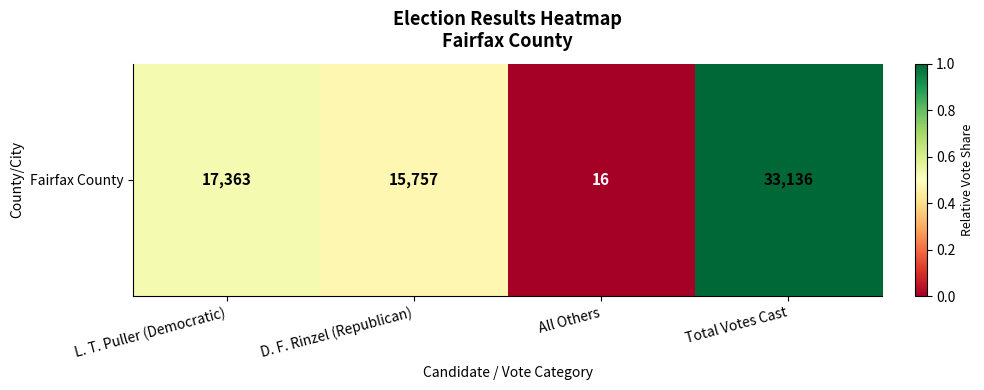

Reading left to right, transcribe all the data shown in this chart.

0.5	0.5	0.0	1.0